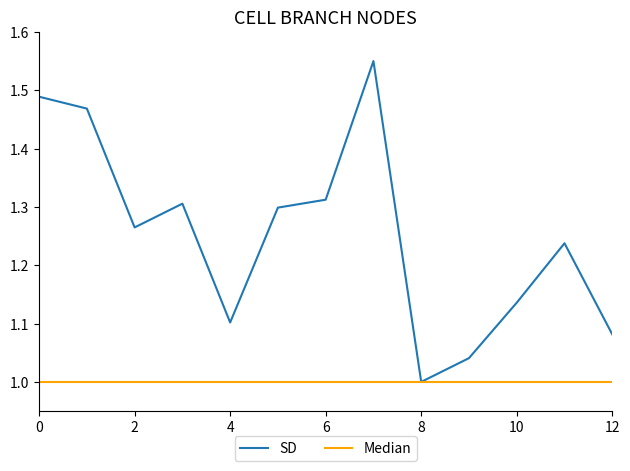

Rank the series by their average value, from highest to lowest.

SD, Median